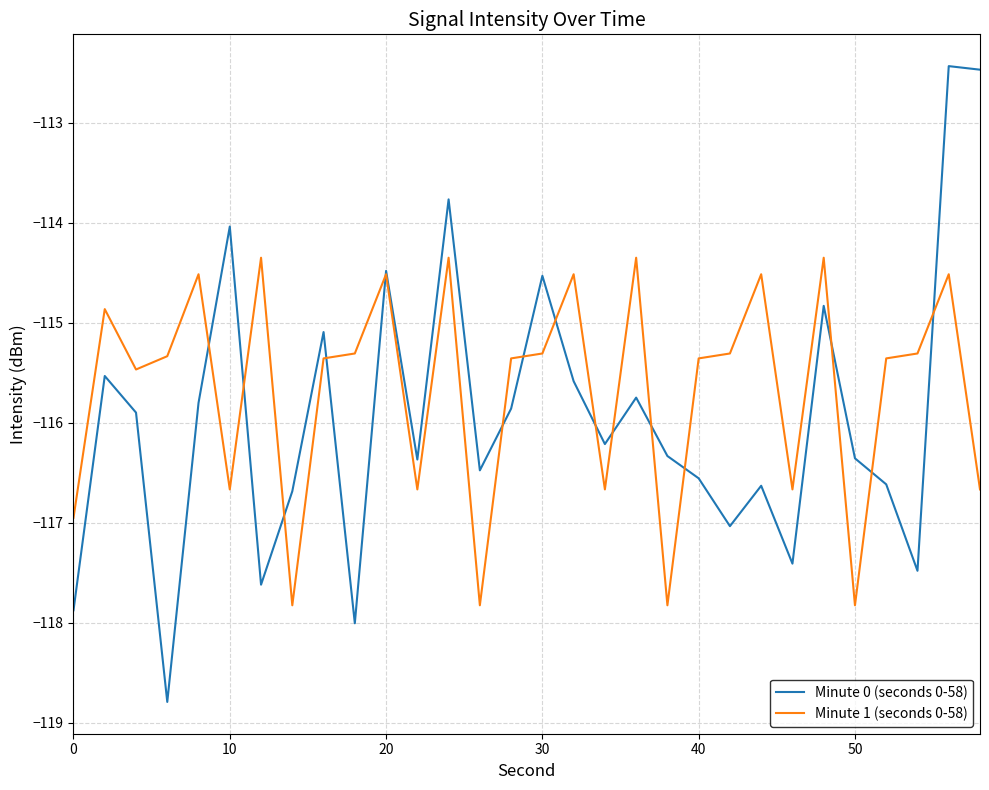

List the series in order of their overall mean, highest first.

Minute 1 (seconds 0-58), Minute 0 (seconds 0-58)